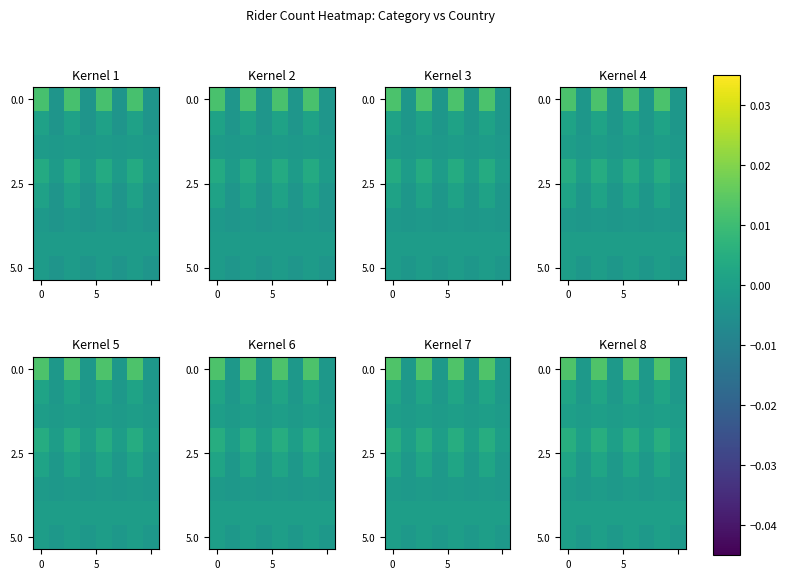

The row_0 series shows -0.0 at 5. True or false?

False